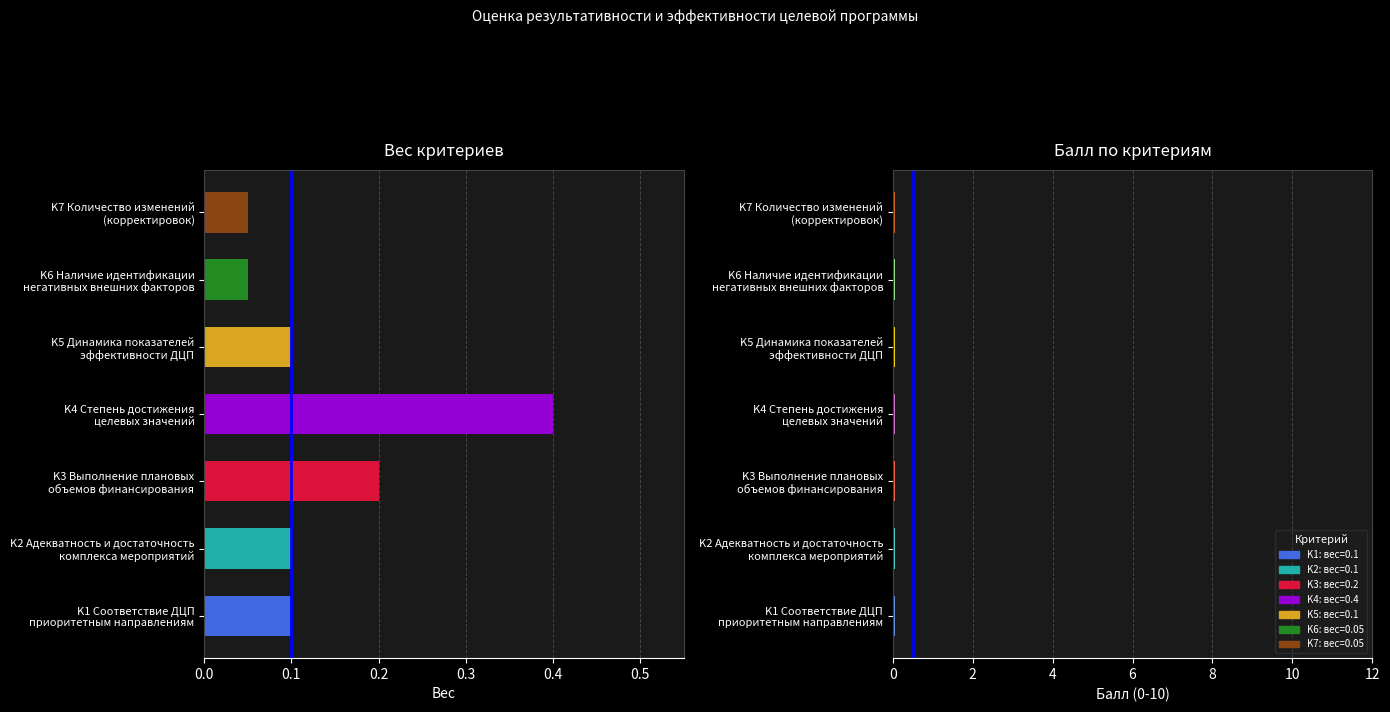

True or false: the data shows 0.4 at K4 Степень достижения целевых значений.

True